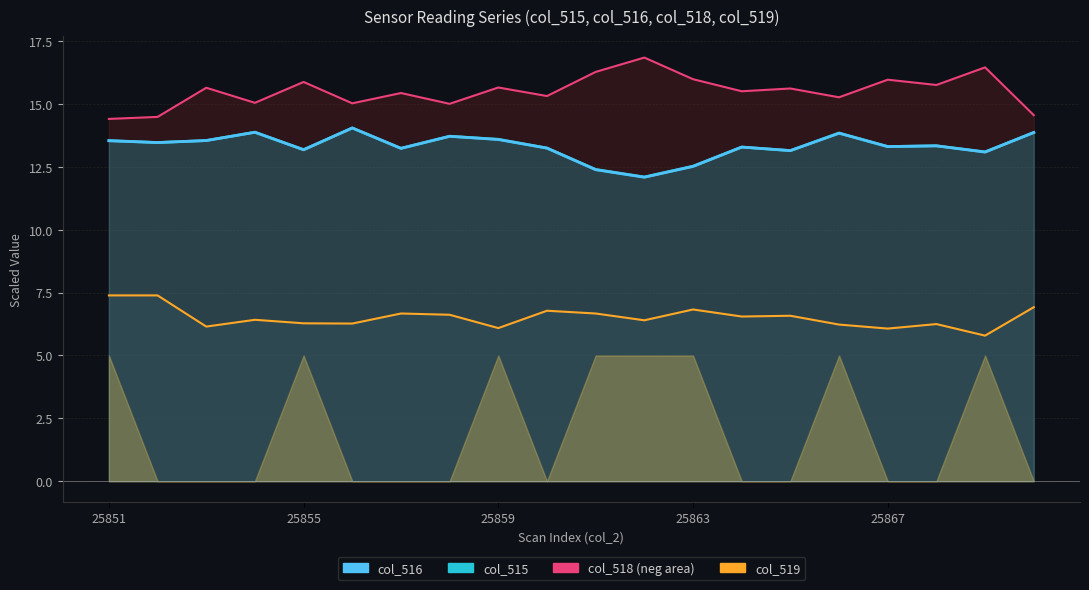

How many values in the col_519 line series are below 6?

1